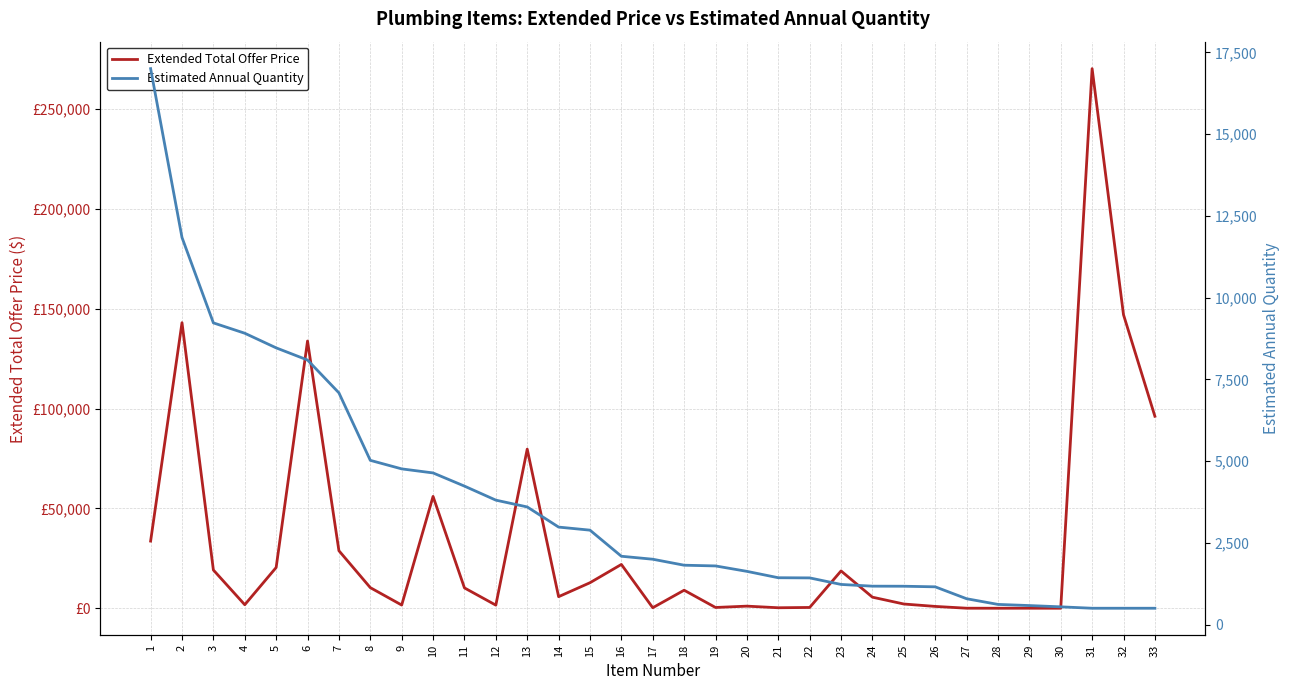

The Estimated Annual Quantity series shows 4235.0 at 11. True or false?

True